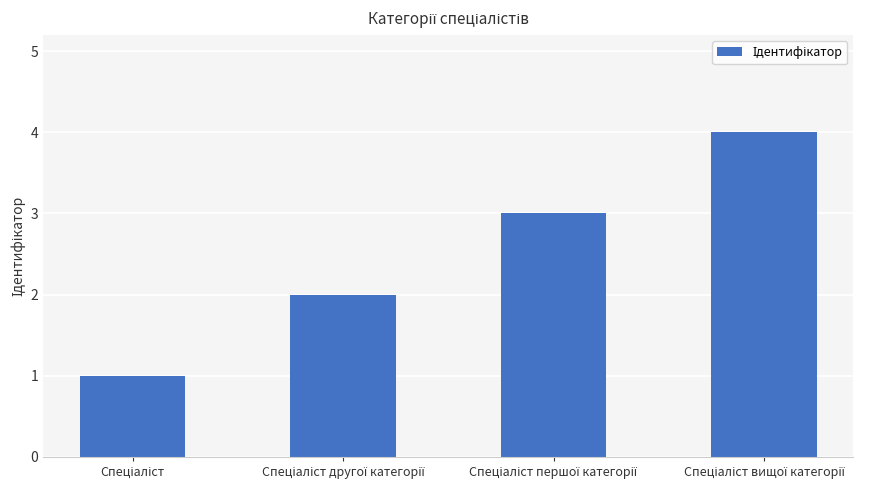

What is the sum of all values?

10